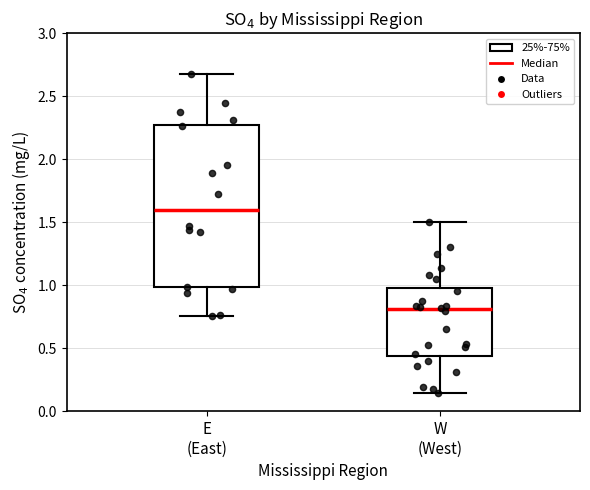

Which box's median line is the lowest?

W (West)